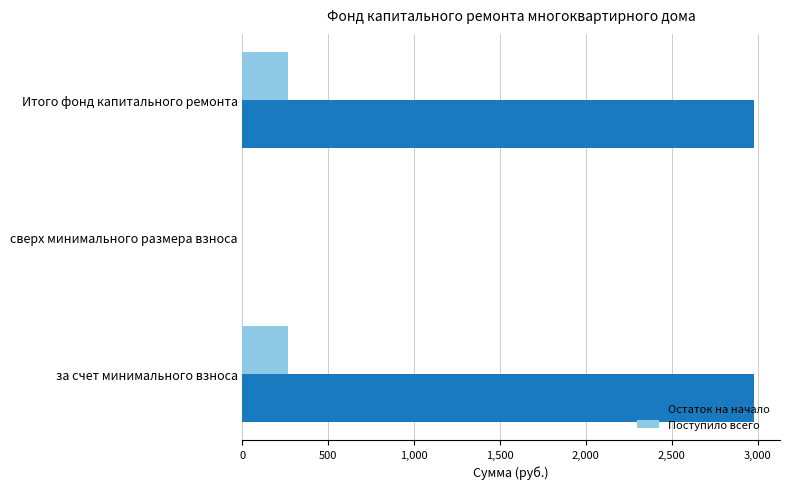

What is the maximum value for Поступило всего?

267.8